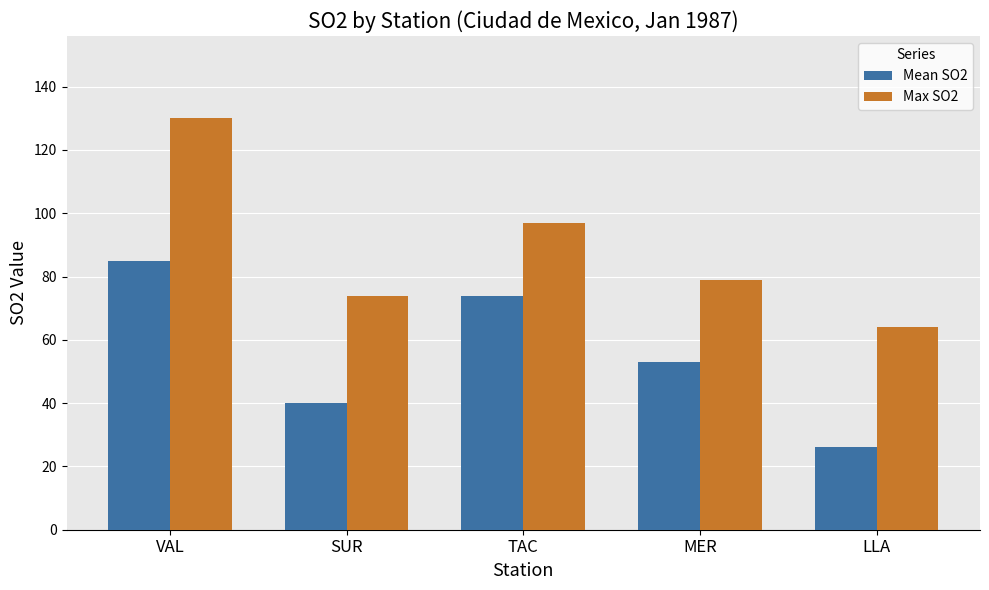

What is the average value of the Mean SO2 series?

56